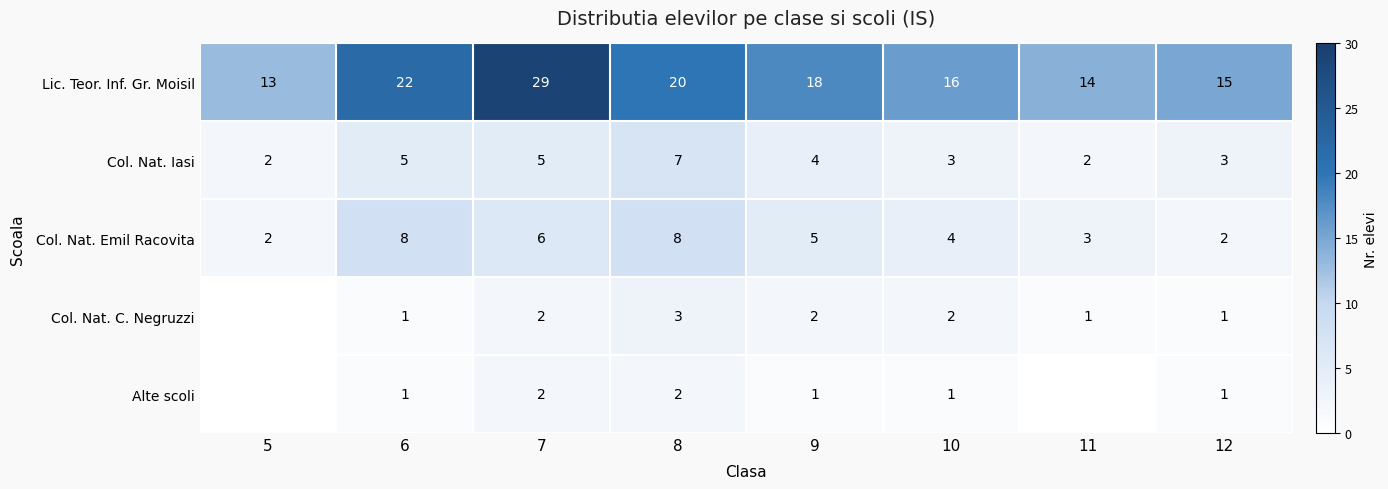

What is the sum of all Col. Nat. Emil Racovita values?

38